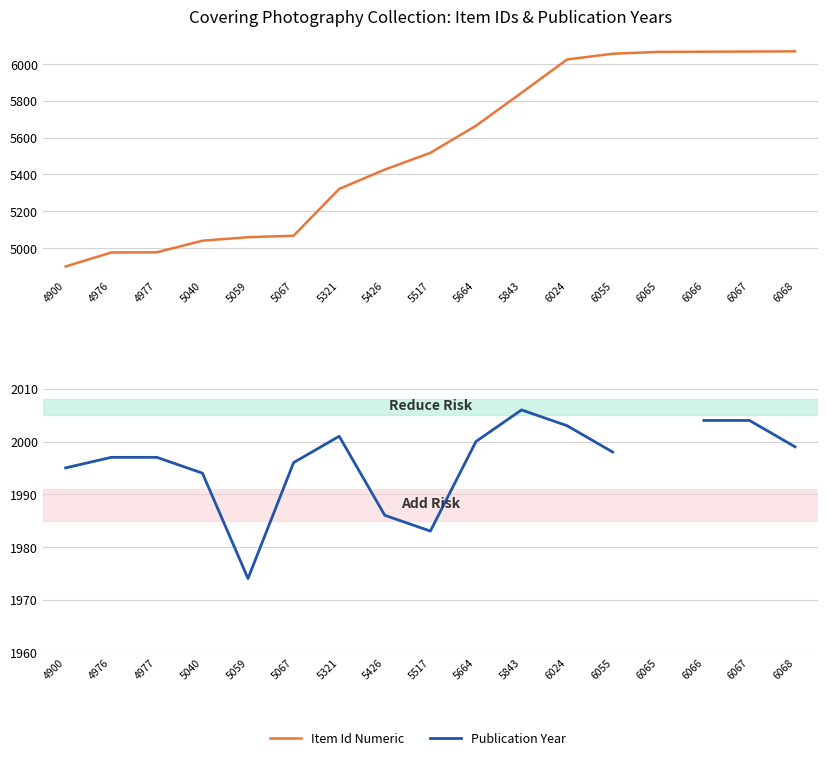

What is the spread (max minus min) of values at 4900?

2905.0